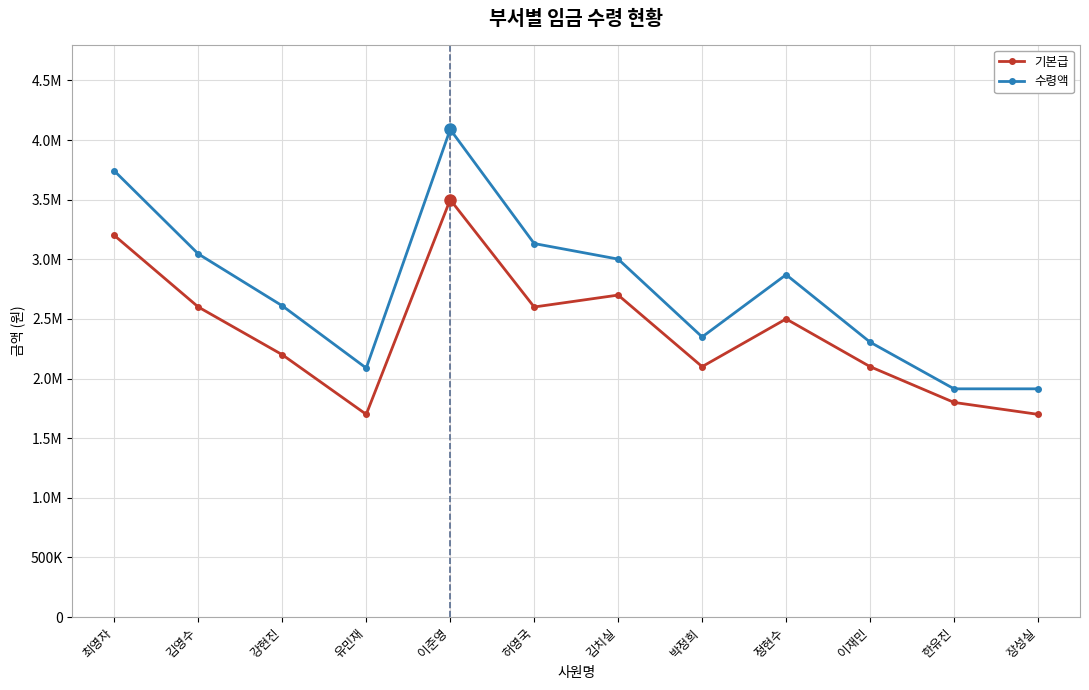

List the series in order of their peak value, lowest first.

기본급, 수령액